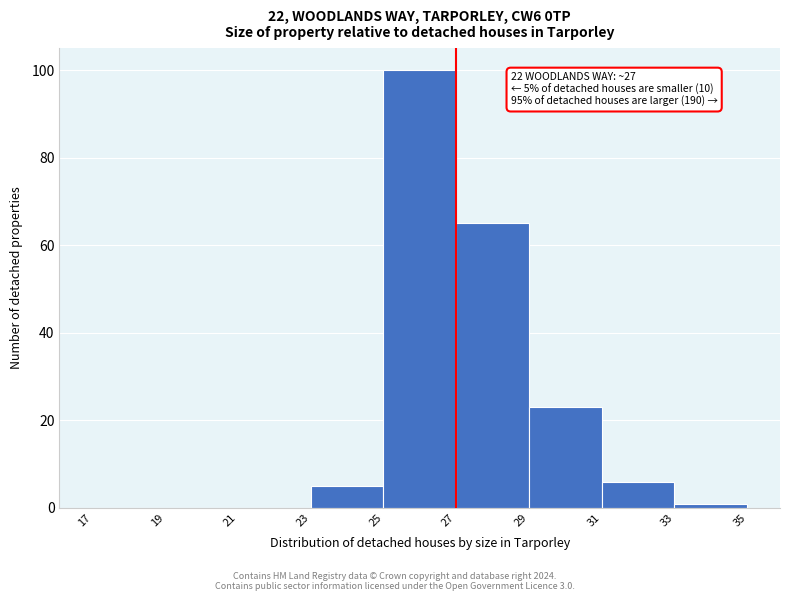

Which range on the x-axis has the tallest bar?

25 to 27